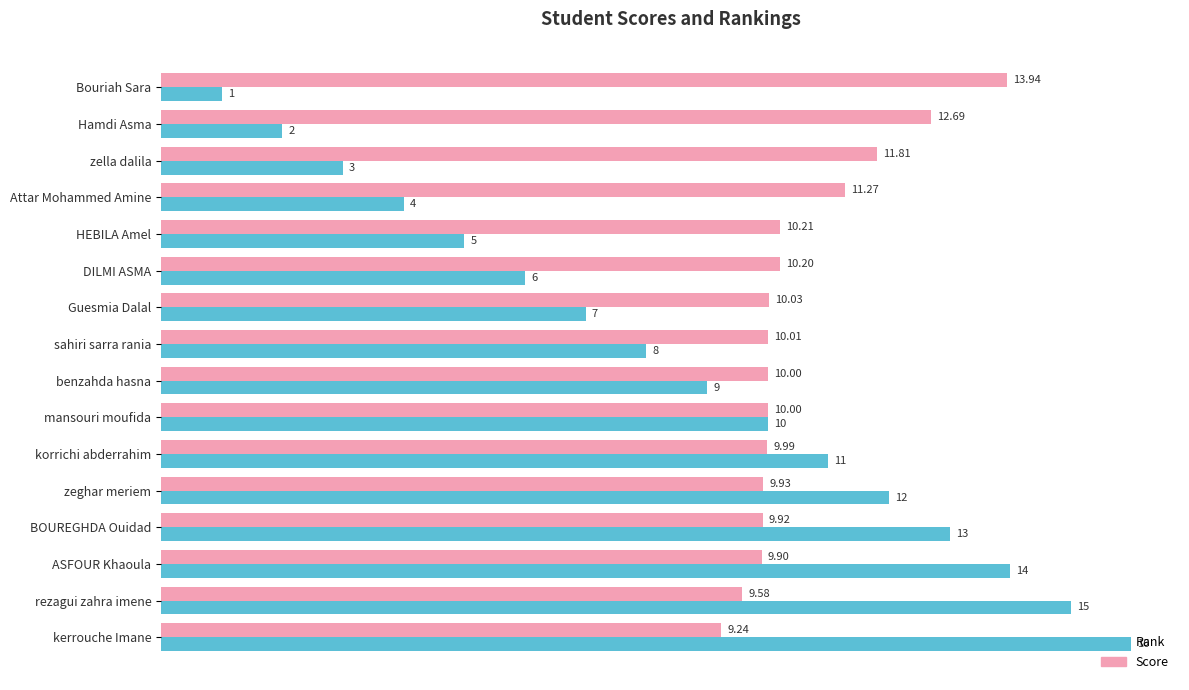

Is the value of Score at BOUREGHDA Ouidad greater than the value of Rank at ASFOUR Khaoula?

No